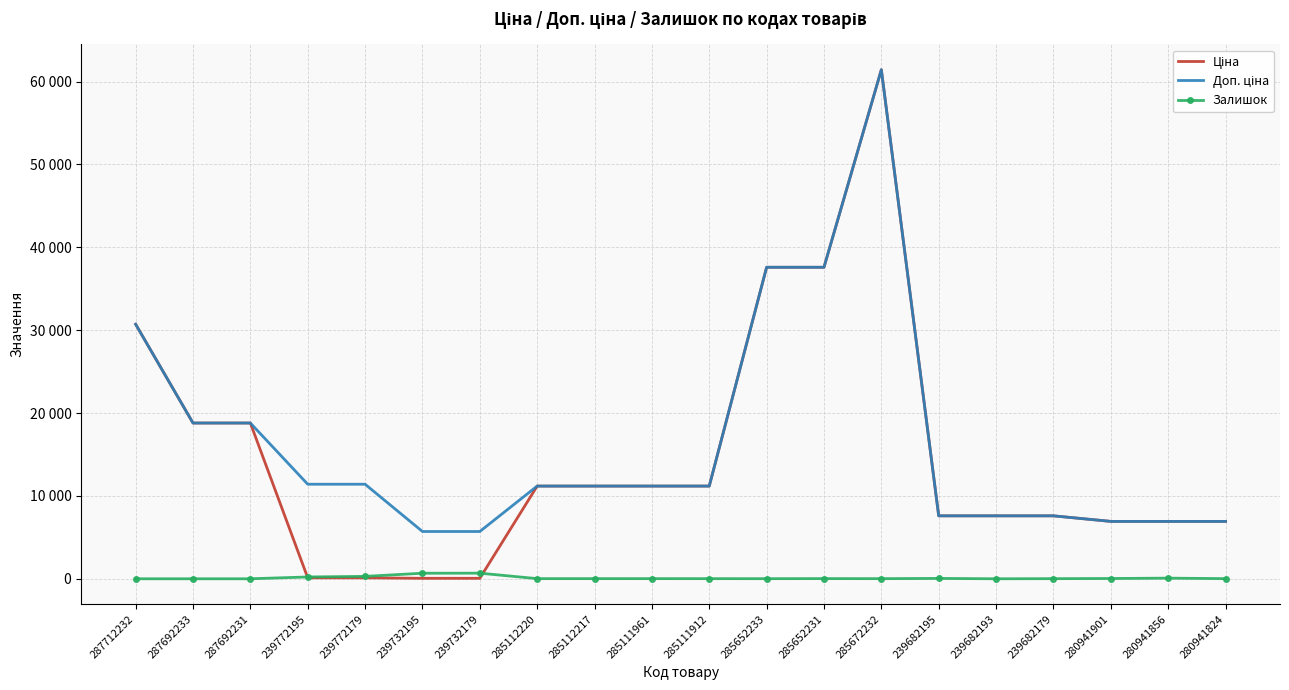

Which series changed the most between 285112217 and 285652231?

Ціна